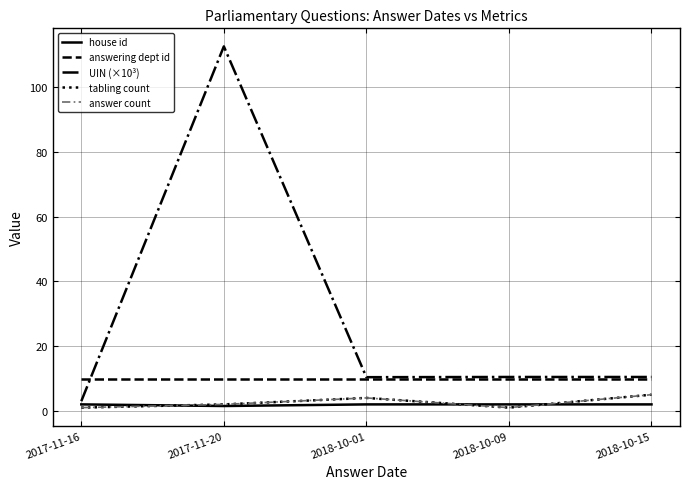

True or false: answering dept id and house id cross at least once.

False